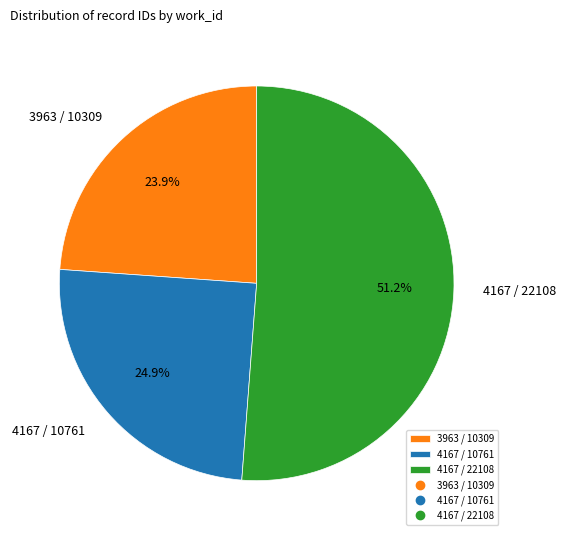

Is it true that 4167 / 22108 is 51% of the pie?

True